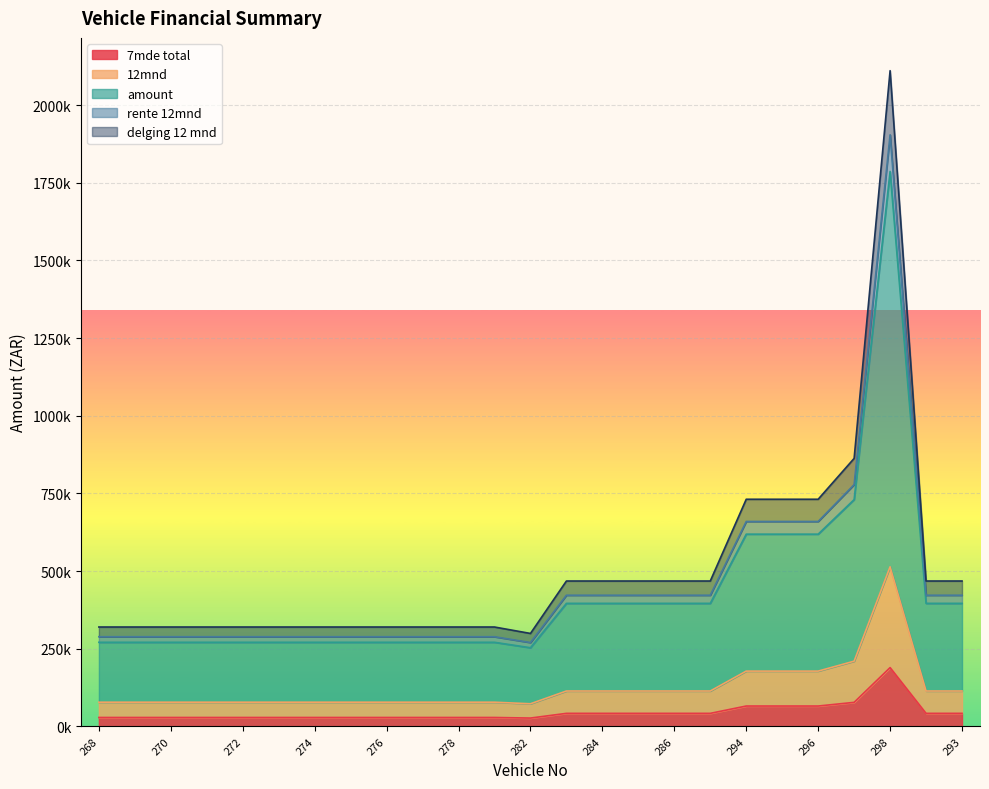

What is the spread (max minus min) of values at 279?

291265.3